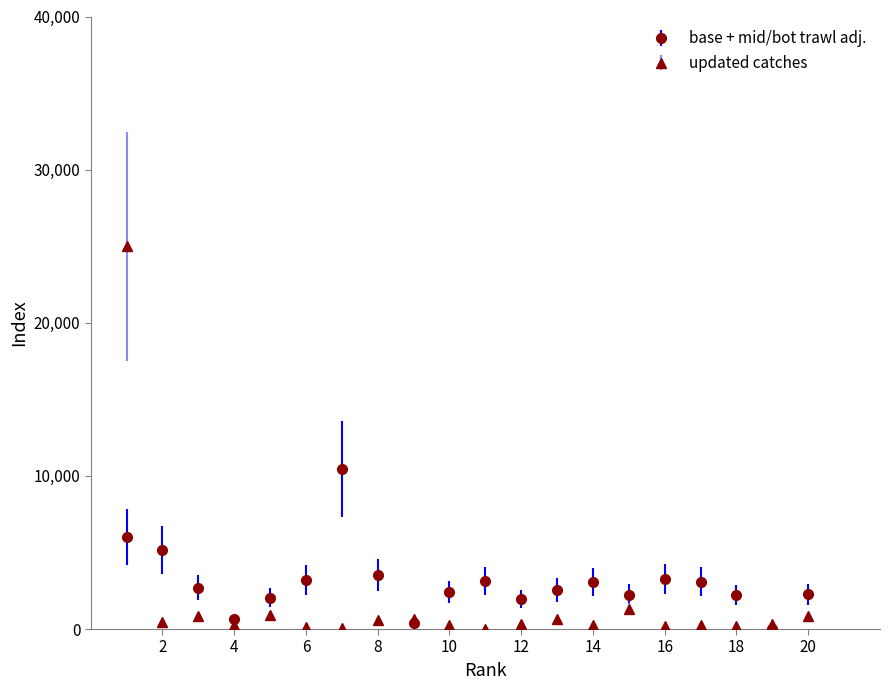

True or false: updated catches has more than 2 interior local peaks.

True